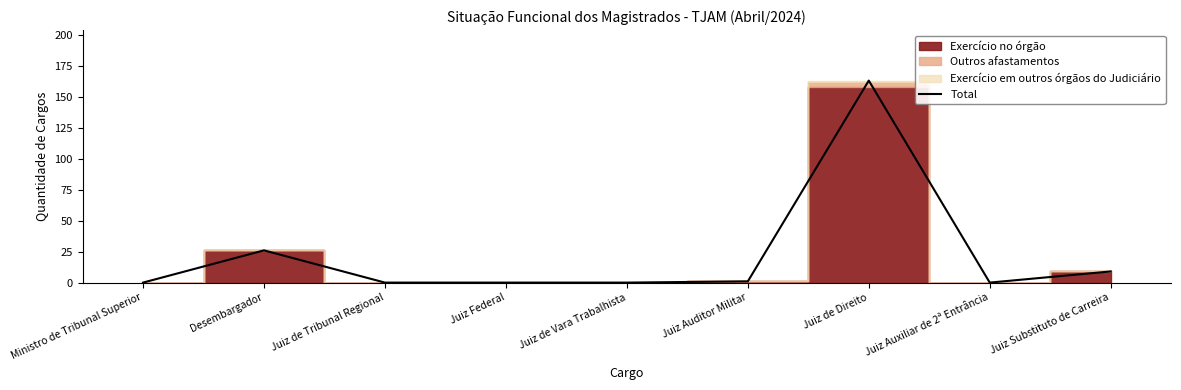

Reading left to right, list all the values displayed in this chart.

Ministro de Tribunal Superior=0	Desembargador=26	Juiz de Tribunal Regional=0	Juiz Federal=0	Juiz de Vara Trabalhista=0	Juiz Auditor Militar=1	Juiz de Direito=163	Juiz Auxiliar de 2ª Entrância=0	Juiz Substituto de Carreira=9